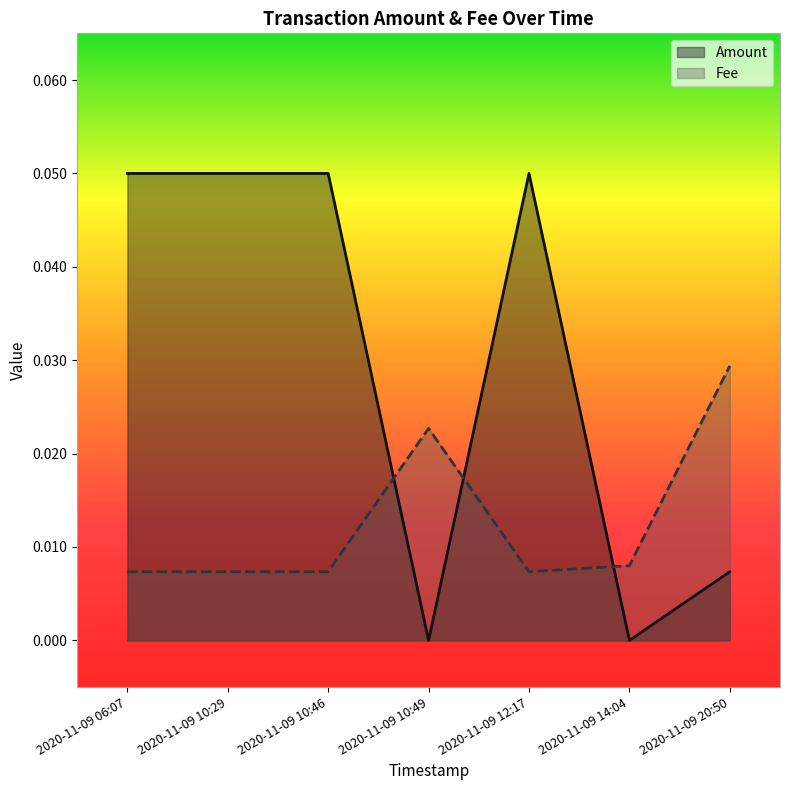

What is the difference between the maximum and second lowest values in the Amount series?

0.1